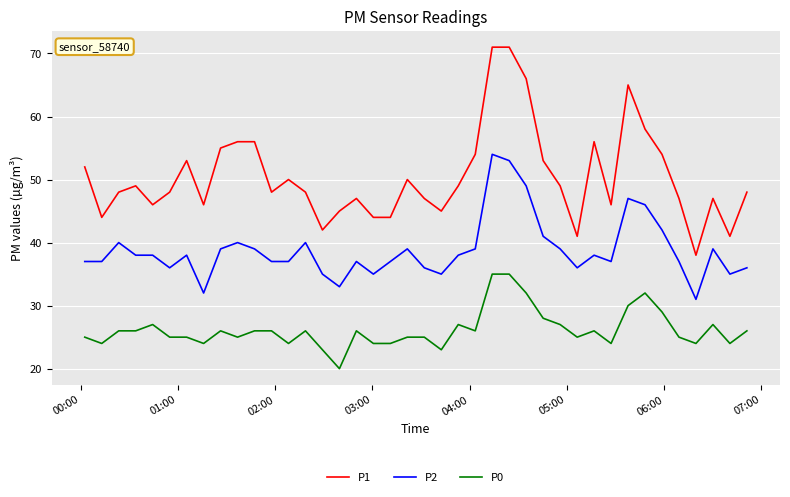

Which series has the largest total across all categories?

P1